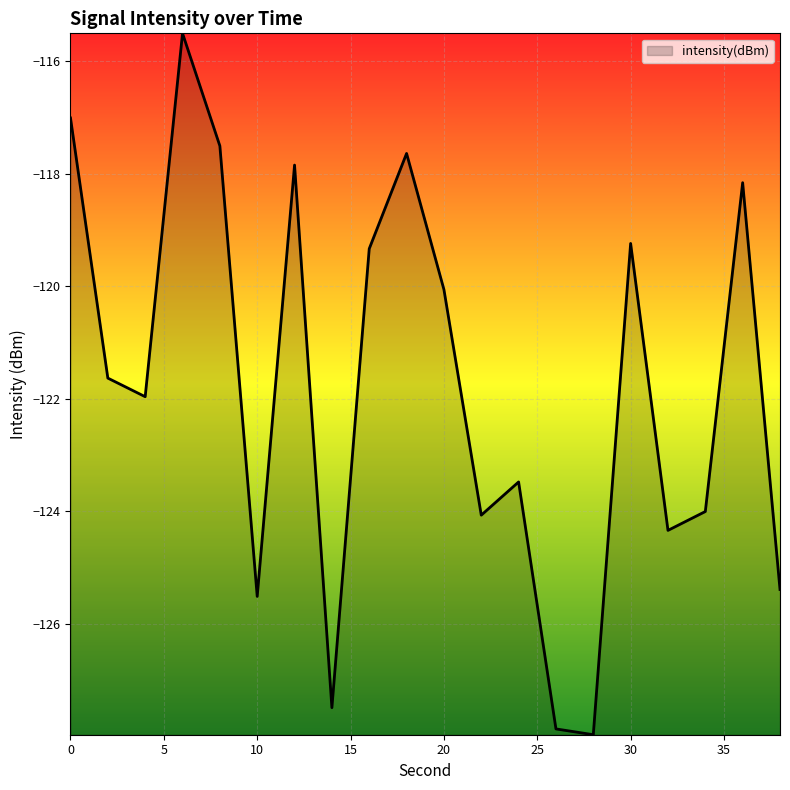

What is the difference between the maximum and minimum values?

12.5